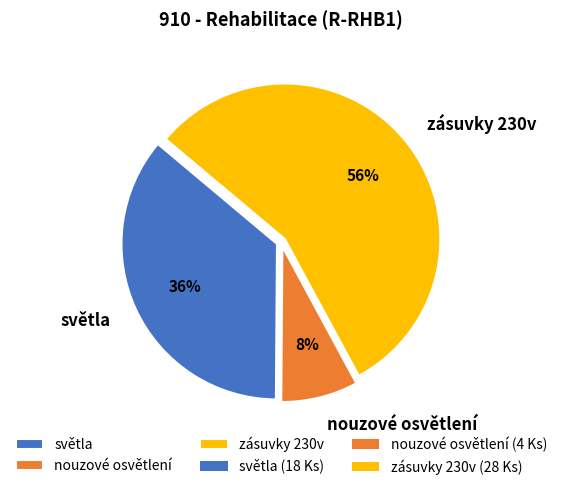

Which has a higher value, nouzové osvětlení or zásuvky 230v?

zásuvky 230v